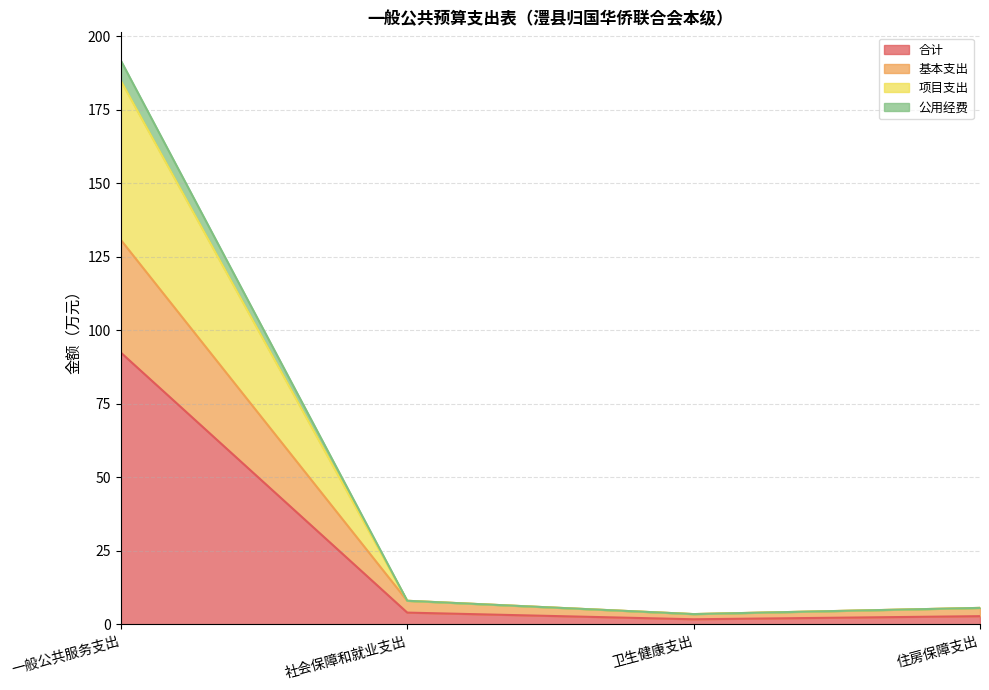

What is the label of the 3rd point from the left?

卫生健康支出